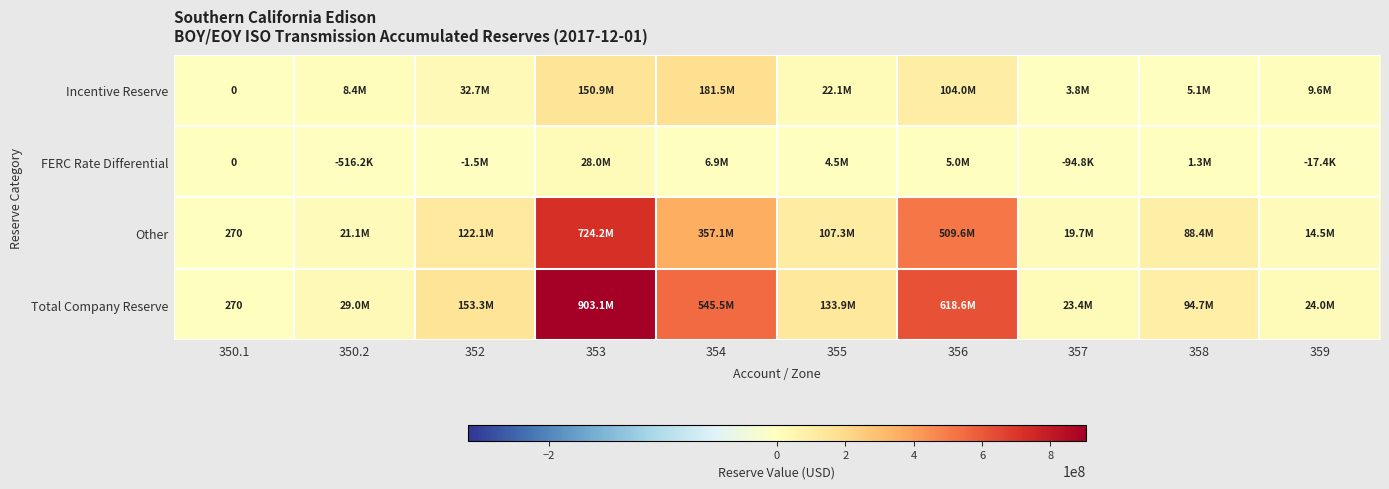

What is the lowest value of the FERC Rate Differential series?

-1496614.6